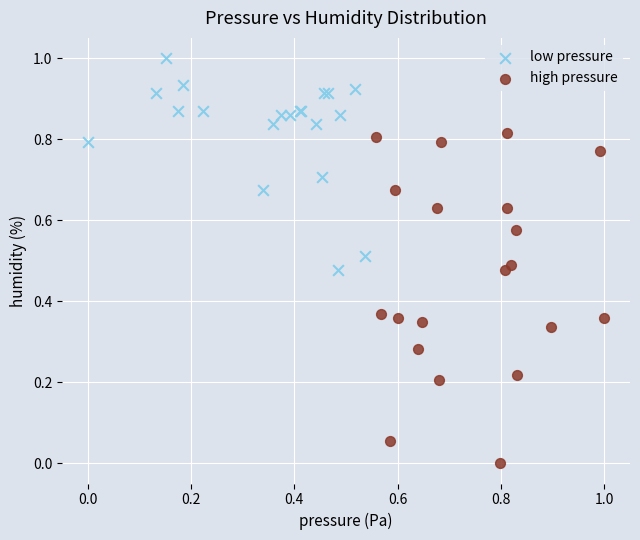

Which series contains the lowest Y value?

high pressure